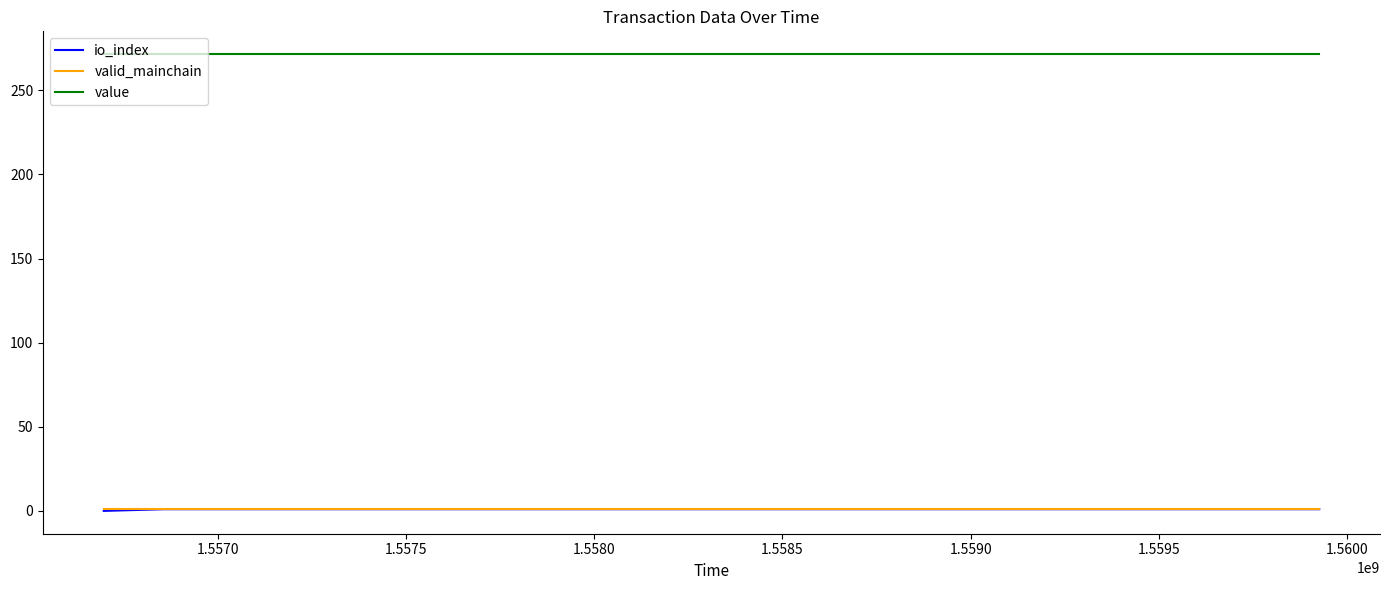

Is this an area chart (filled region under the line)?

No